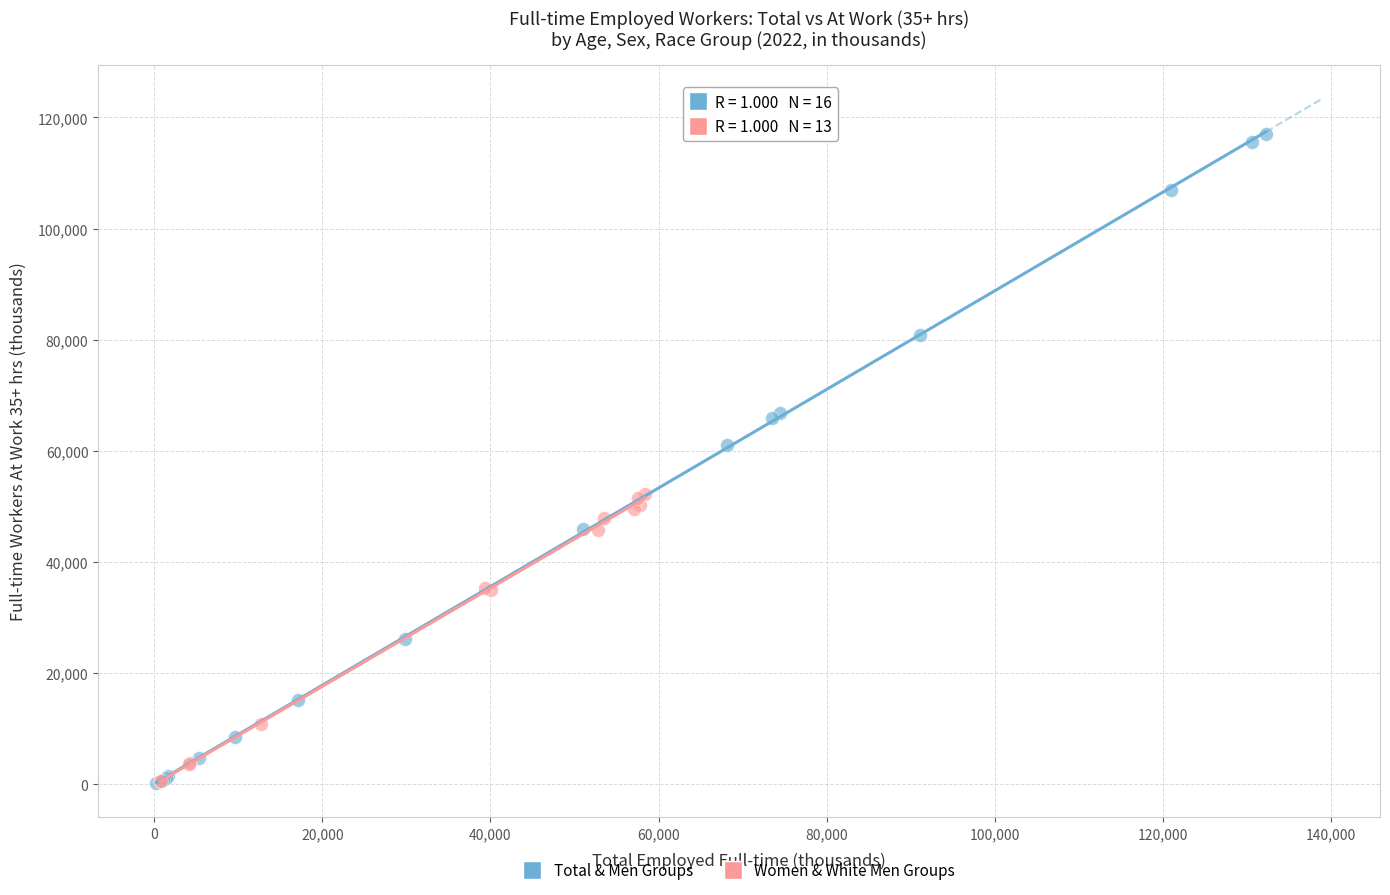

Which series contains the highest Y value?

Total & Men Groups